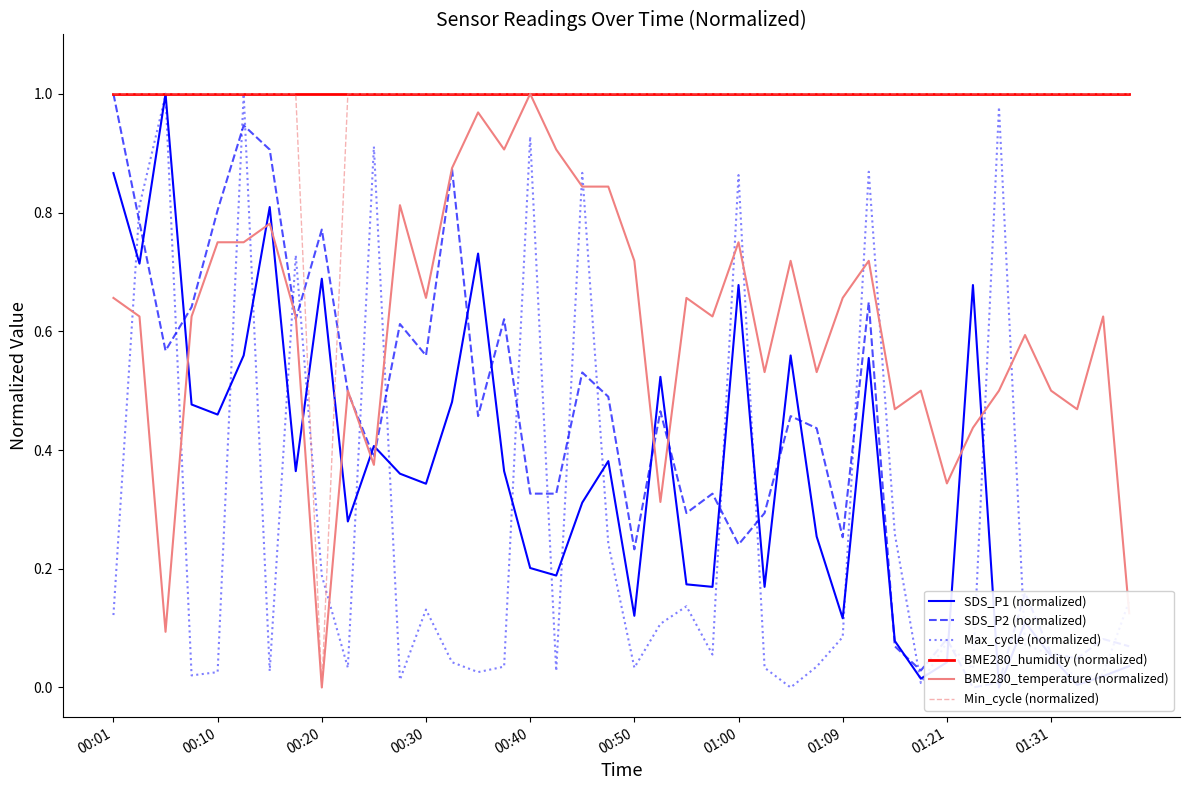

The Min_cycle (normalized) series shows 1.0 at 00:30. True or false?

True